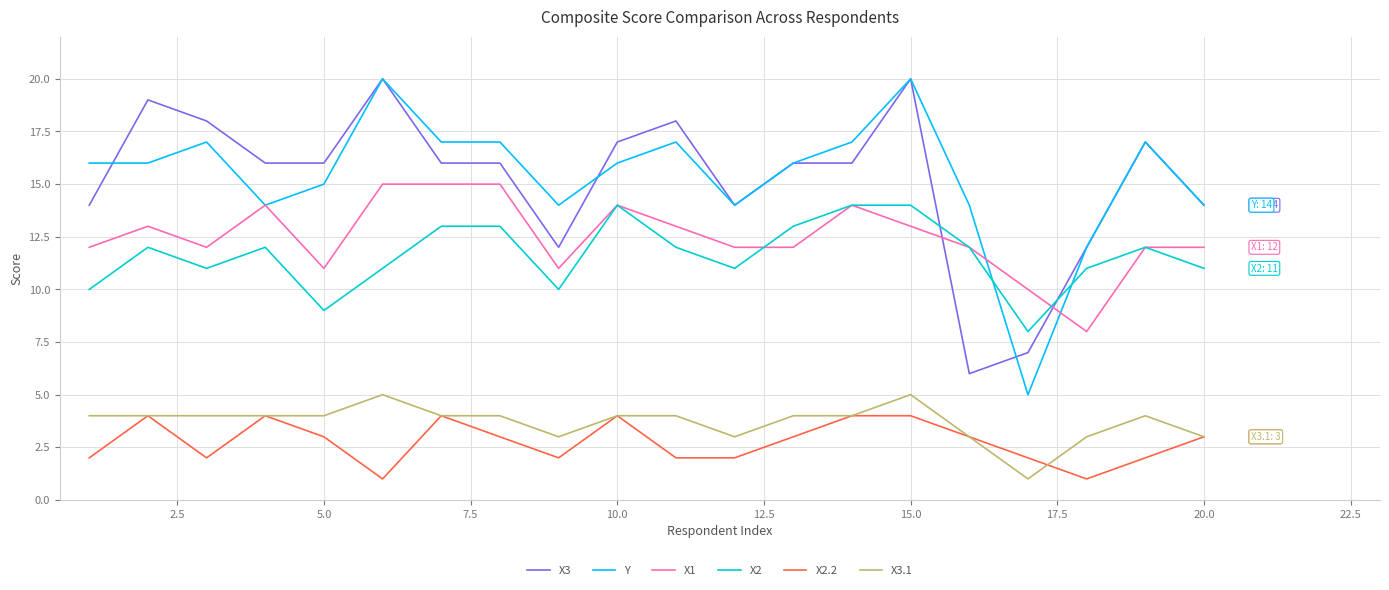

Does the chart have visible grid lines?

Yes